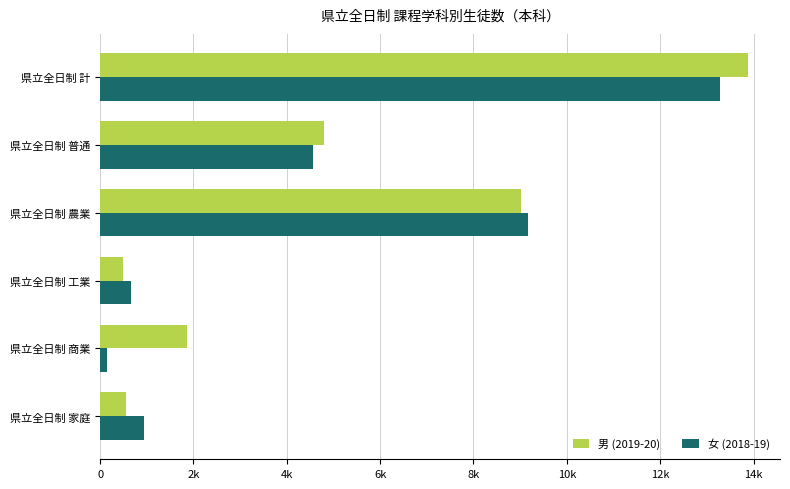

What is the value of the 男 (2019-20) bar at the 6th from the left?

551